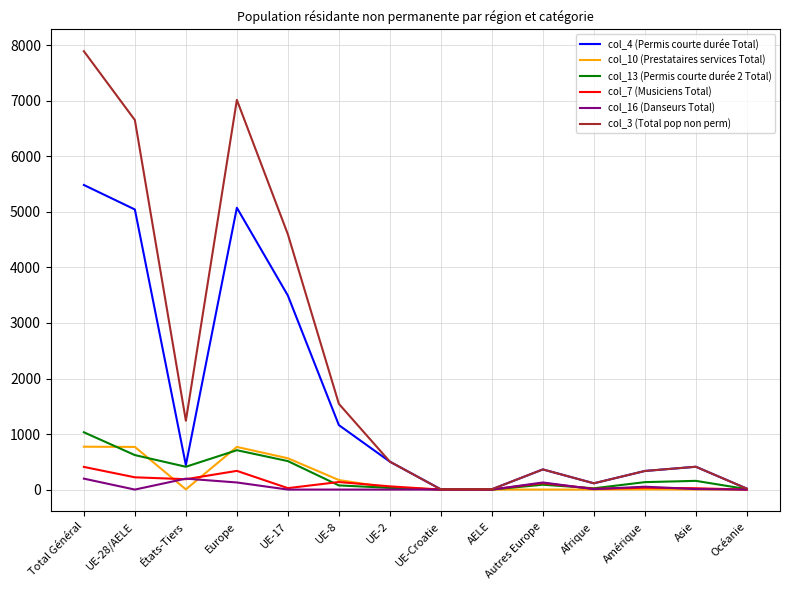

The col_4 (Permis courte durée Total) series shows 674 at Asie. True or false?

False